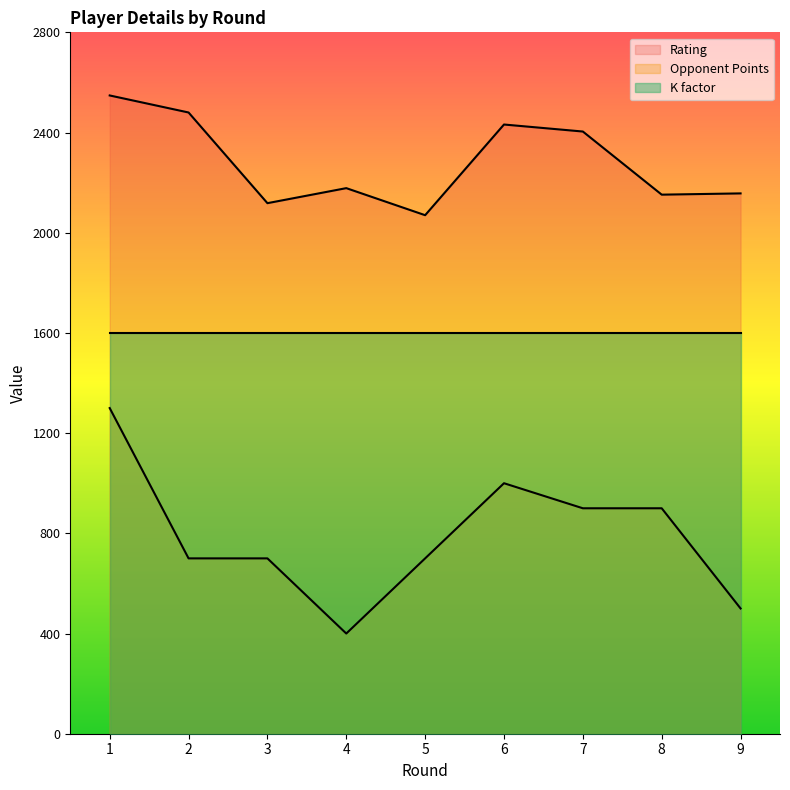

Does the chart display data point markers on the line(s)?

No